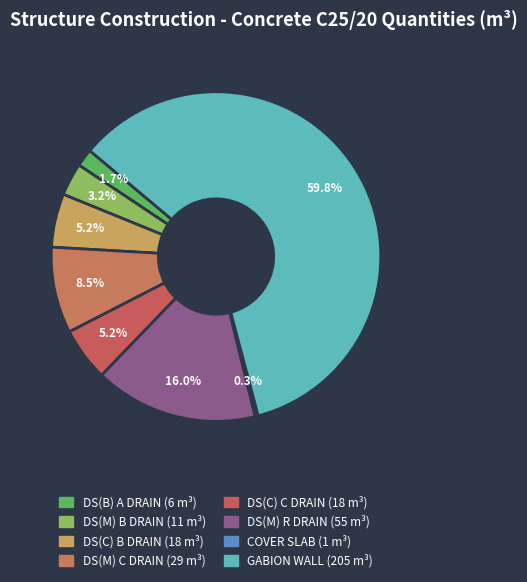

To the nearest percent, what is the difference between the largest and smallest slice percentages?

59%